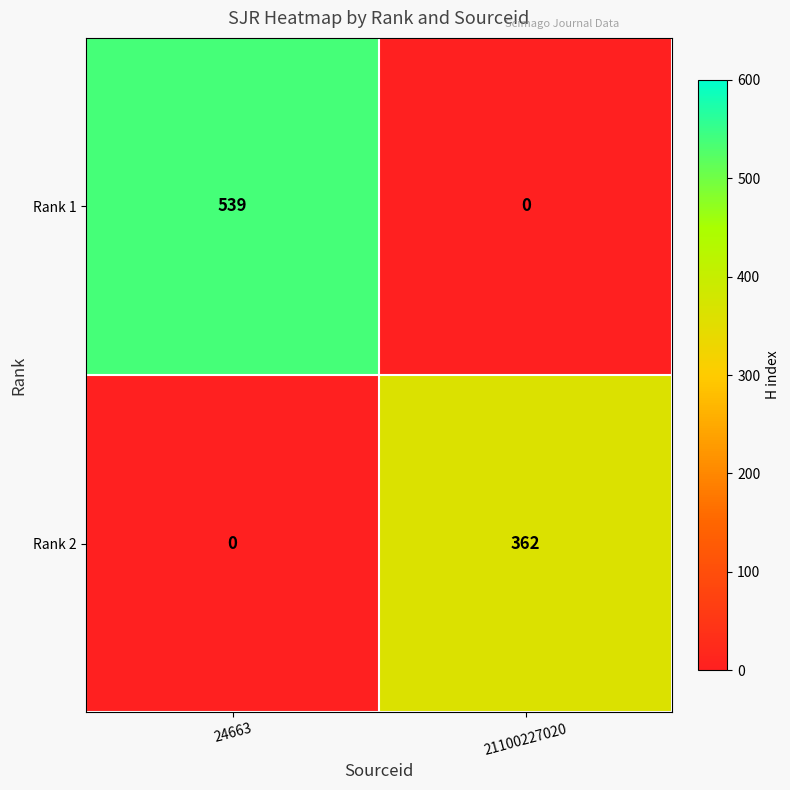

Which category has the lowest value in the Rank 1 series?

21100227020